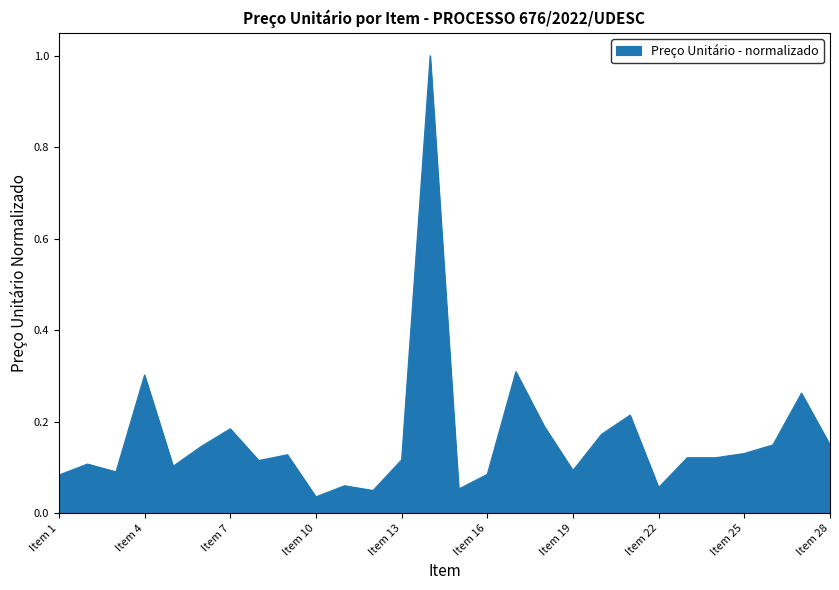

What is the difference between the maximum and minimum values?

1.0